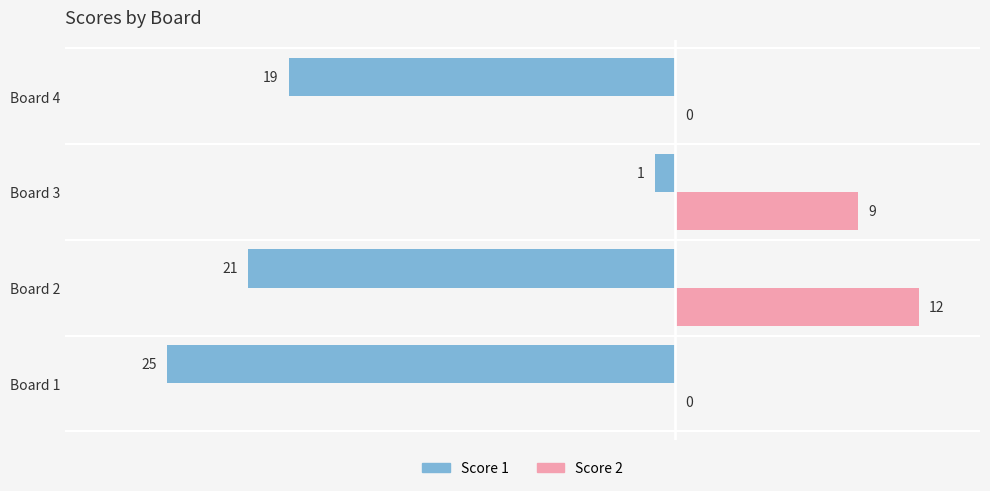

What is the sum of all Score 1 values?

-66